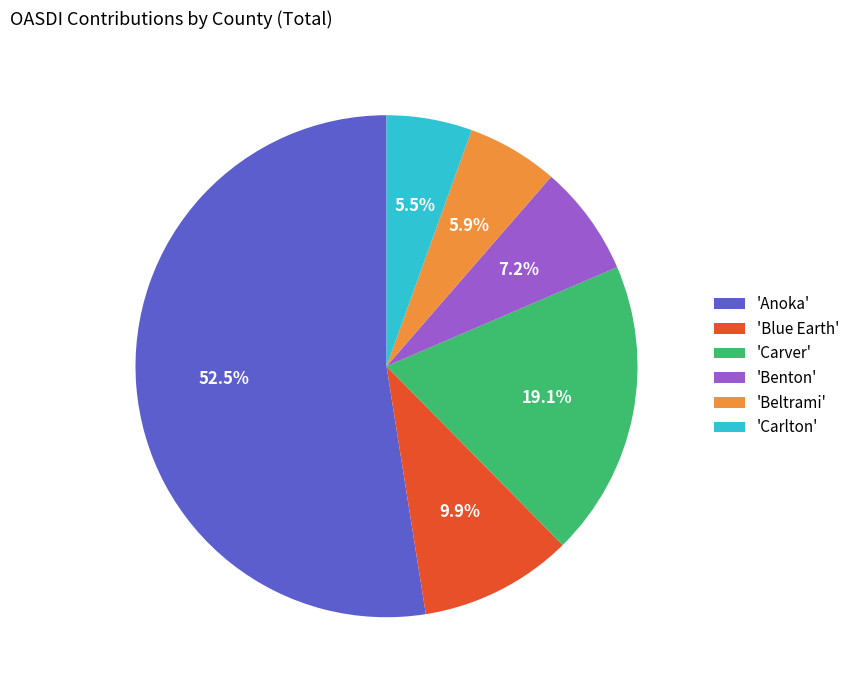

What is the ratio of the value at 'Carlton' to the value at 'Beltrami'?

0.9